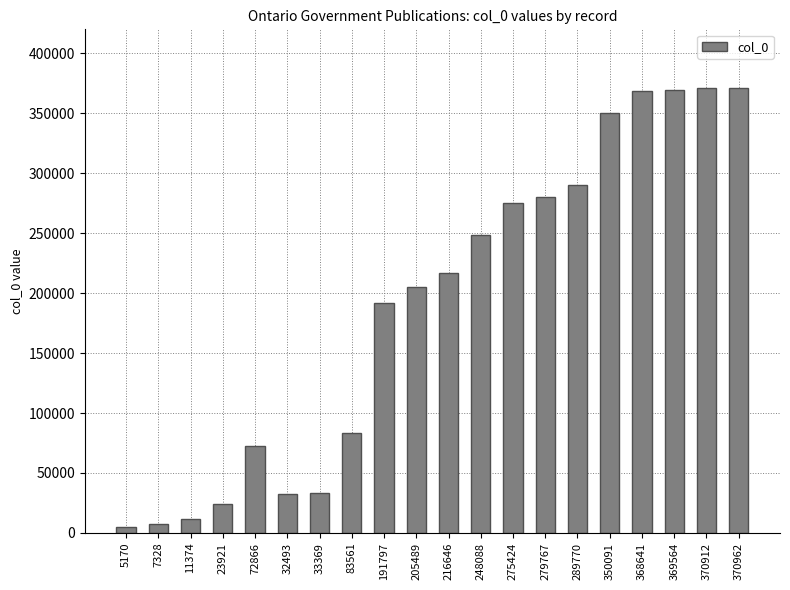

What is the change in value from 83561 to 248088?

+164527